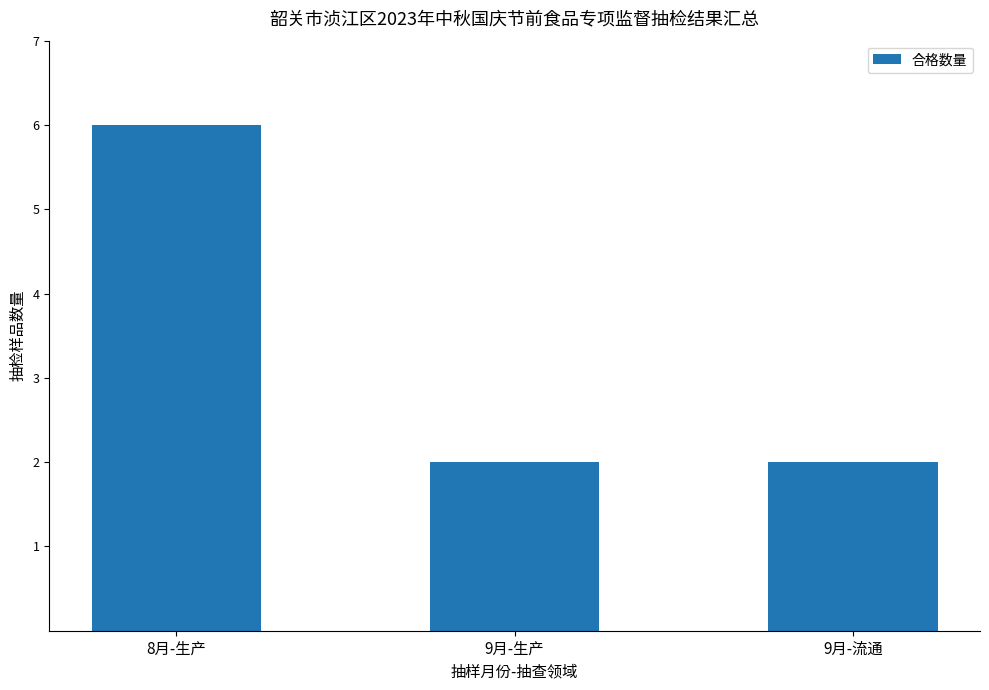

What is the label of the 1st bar from the left?

8月-生产